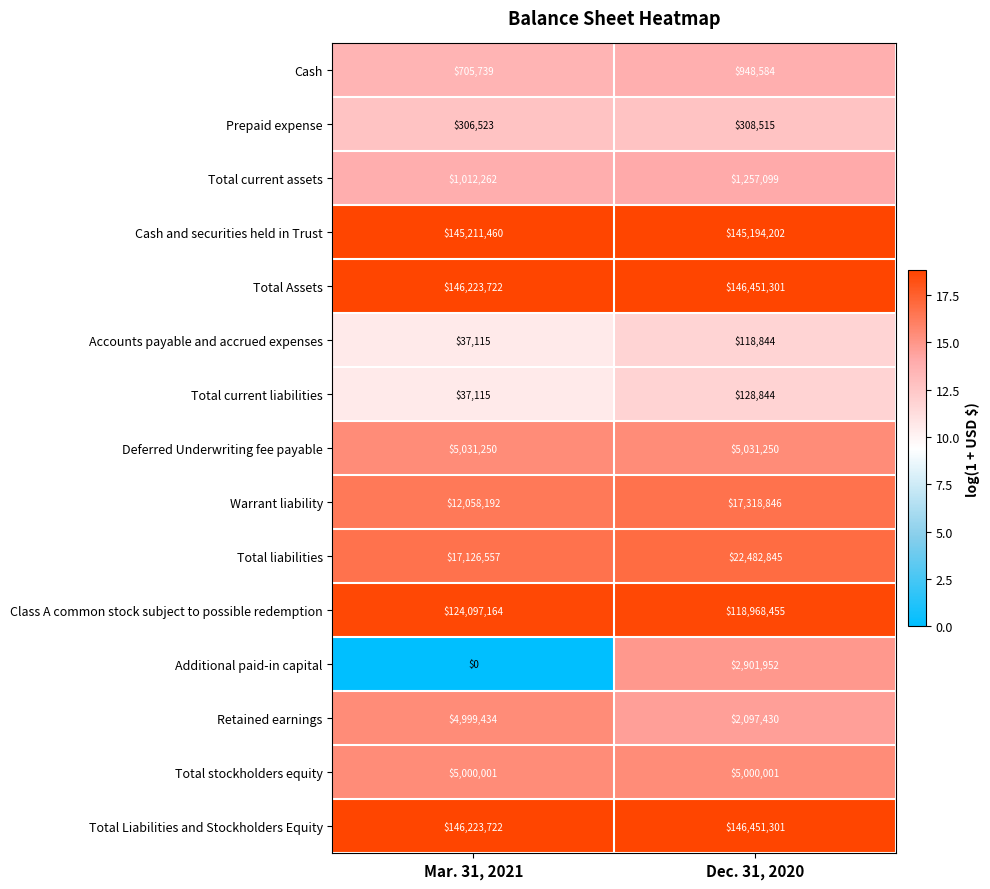

What is the average value of the Class A common stock subject to possible redemption series?

121532810